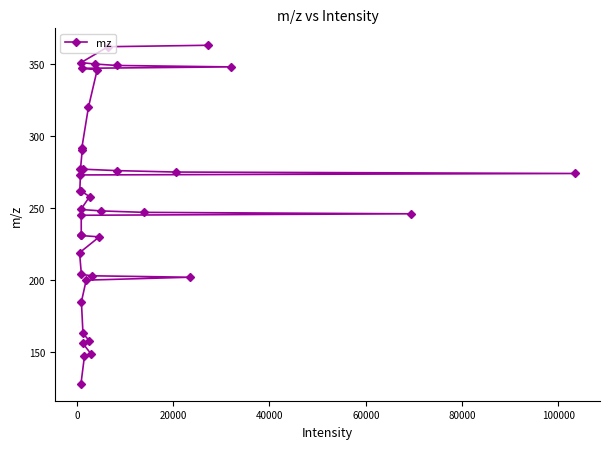

How many lines are shown in the chart?

1